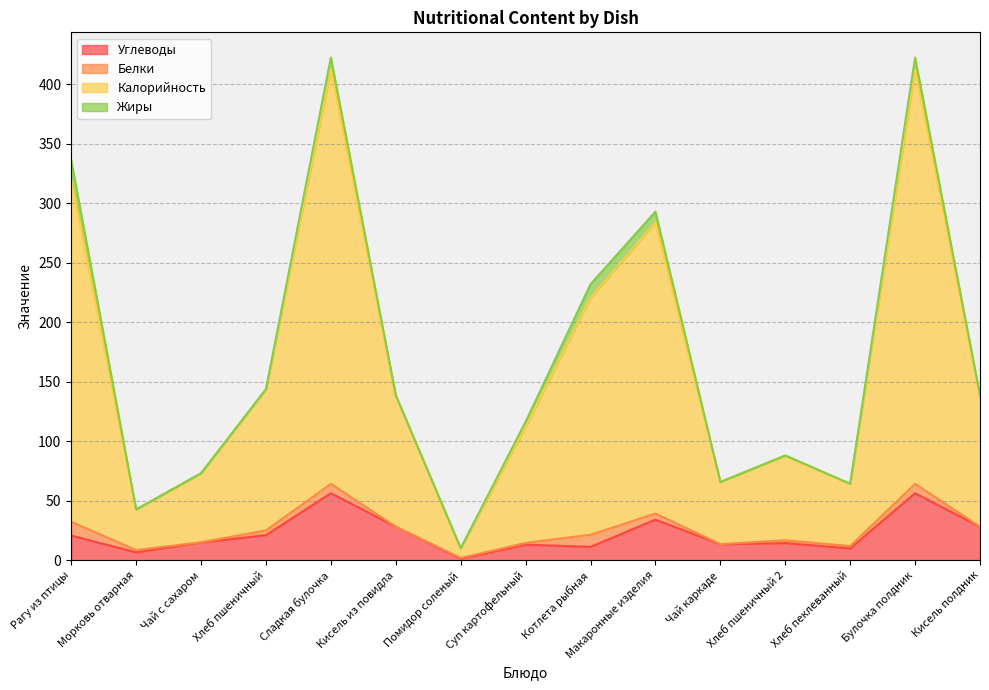

Which has a higher value, Суп картофельный or Кисель из повидла?

Кисель из повидла